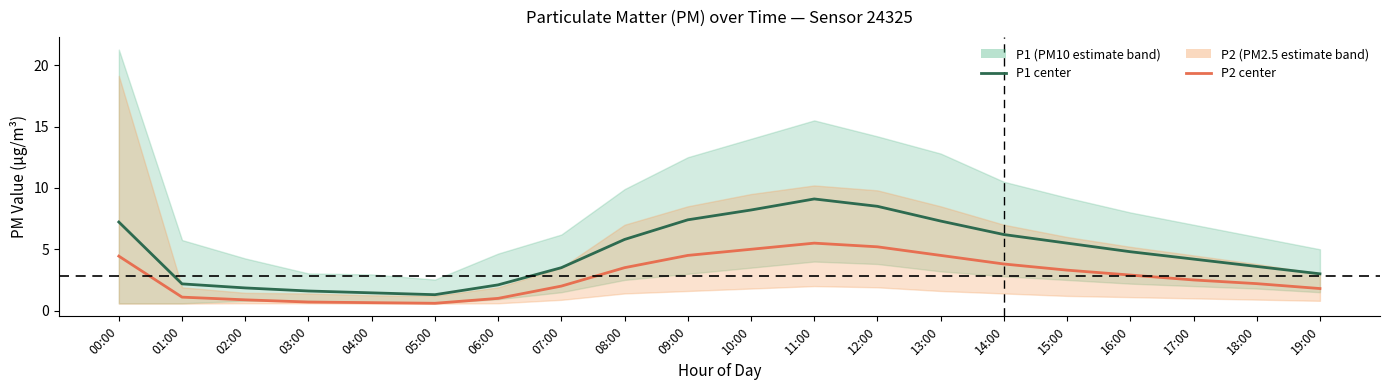

What value does the P1 series have at 09:00?

7.4